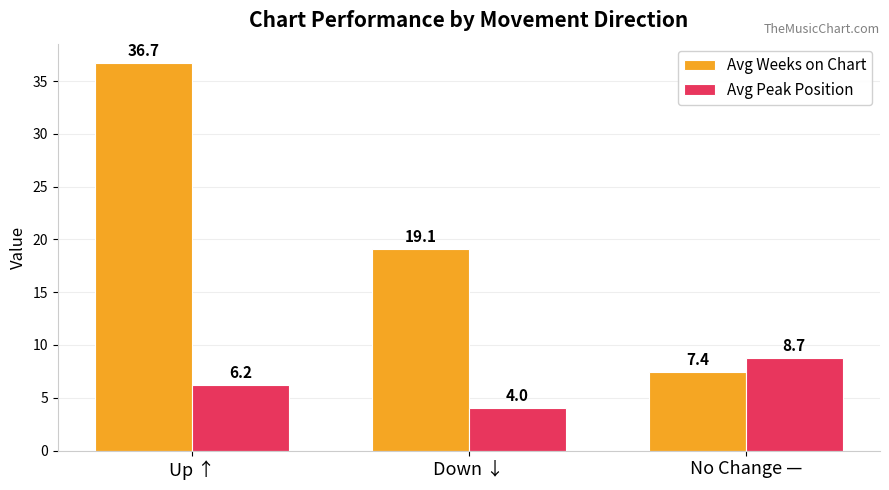

Between Up ↑ and No Change —, which series saw the biggest shift?

Avg Weeks on Chart